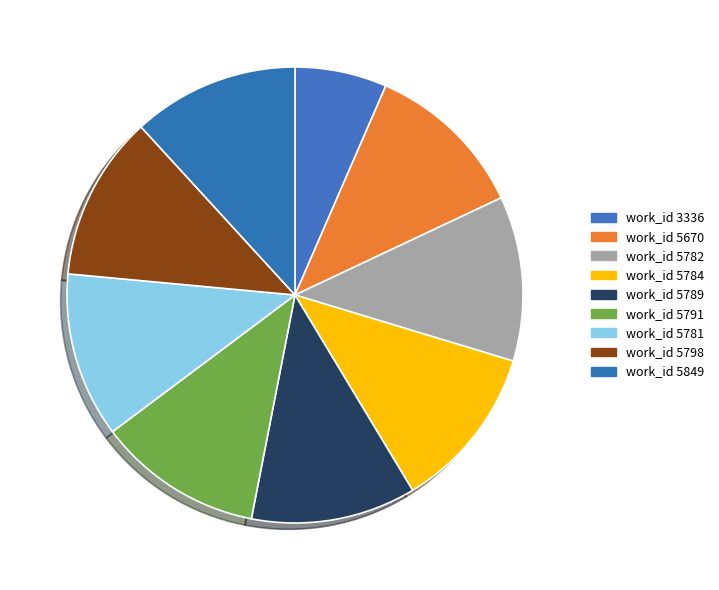

How many segments does this pie chart have?

9